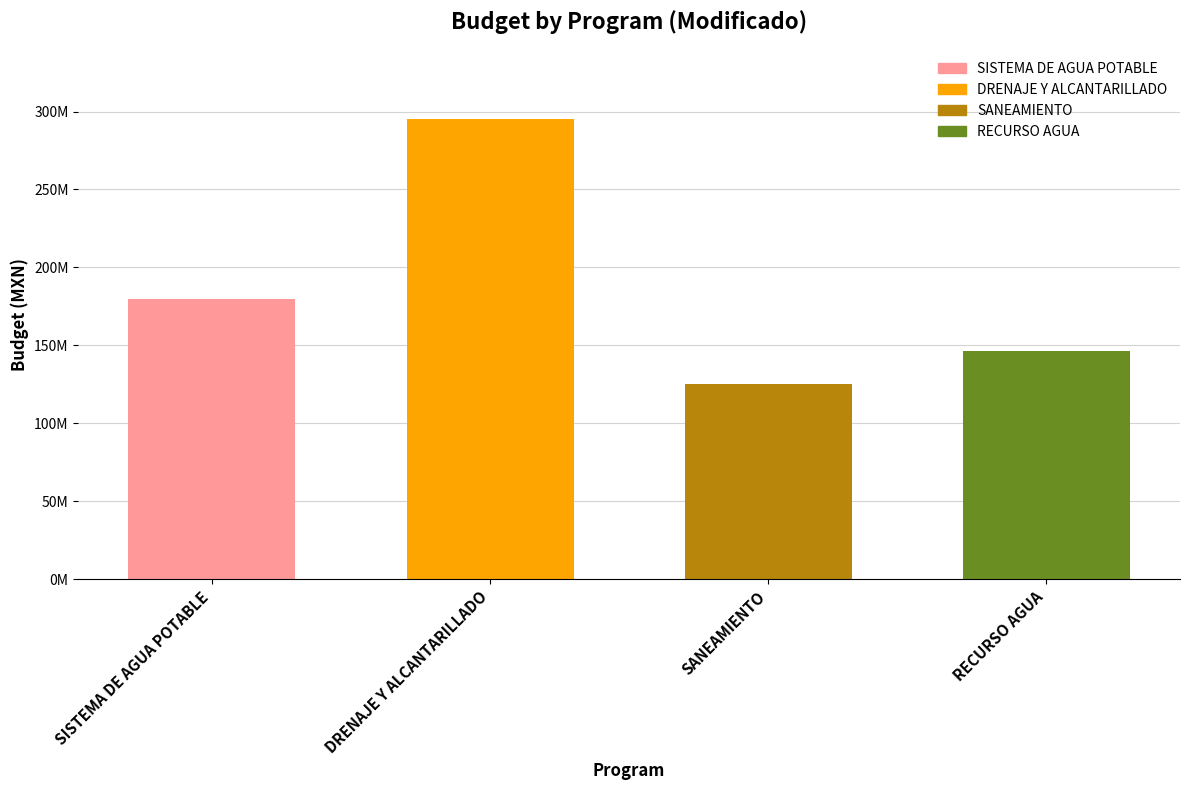

Is it true that Devengado equals 31371036.4 at RECURSO AGUA?

False